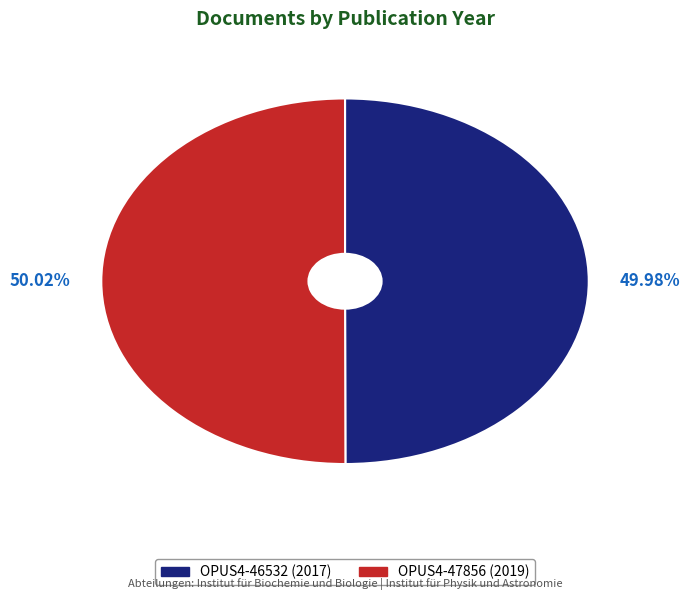

True or false: OPUS4-47856 accounts for 50% of the total.

True